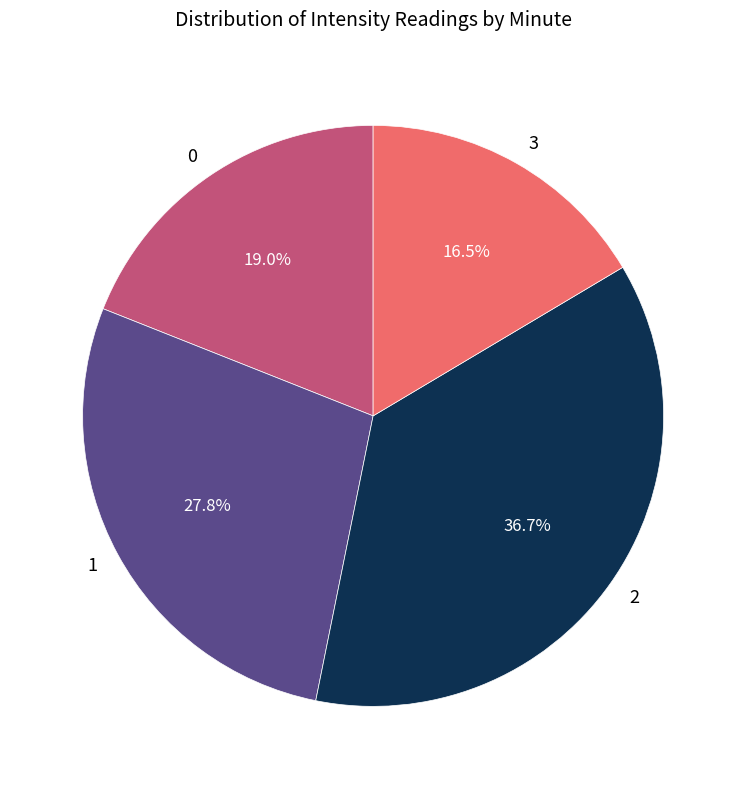

Count the number of slices in the pie.

4